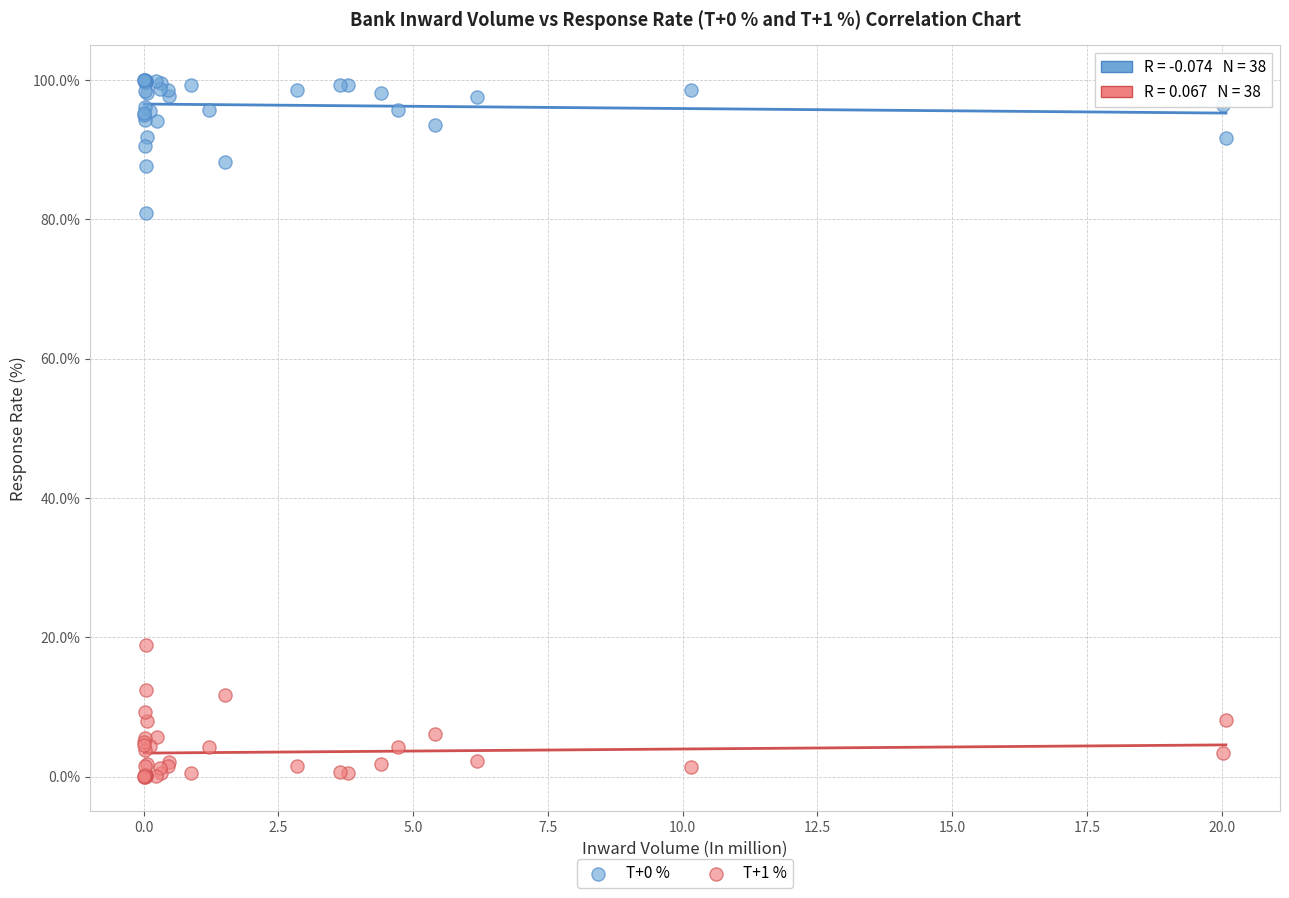

What is the X range (max minus min) for the scatter plot?

20.1